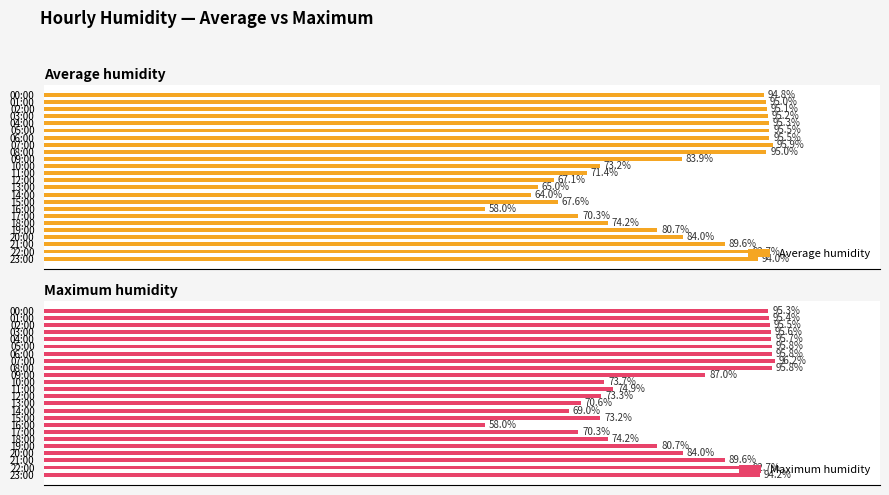

Reading left to right, list all the values displayed in this chart.

Average humidity: 94.8	95.0	95.1	95.2	95.3	95.5	95.5	95.9	95.0	83.9	73.2	71.4	67.1	65.0	64.0	67.6	58.0	70.3	74.2	80.7	84.0	89.6	92.7	94.0
Maximum humidity: 95.3	95.4	95.5	95.6	95.7	95.8	95.8	96.2	95.8	87.0	73.7	74.9	73.3	70.6	69.0	73.2	58.0	70.3	74.2	80.7	84.0	89.6	92.7	94.2